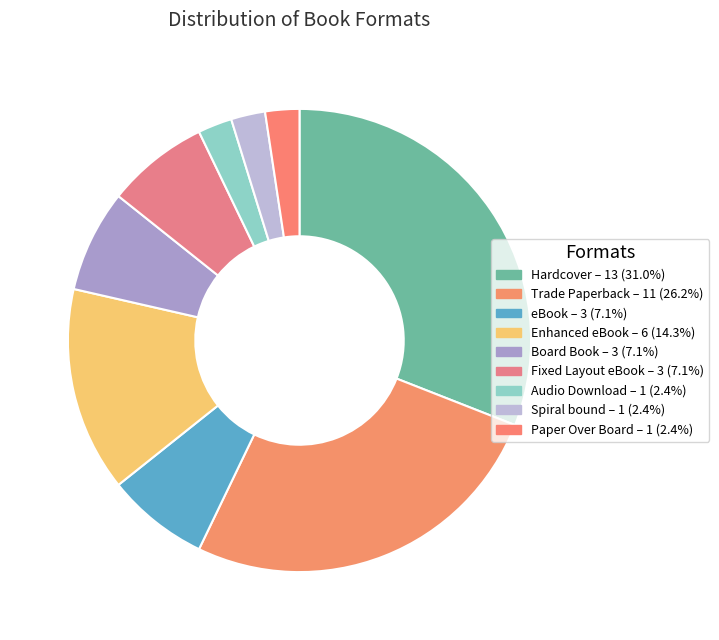

The Spiral bound slice represents 14% of the pie. True or false?

False